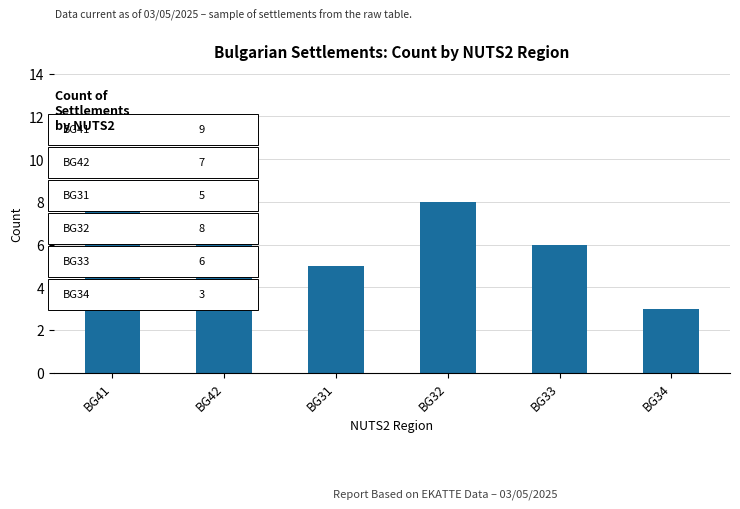

Does the chart contain stacked bars?

No